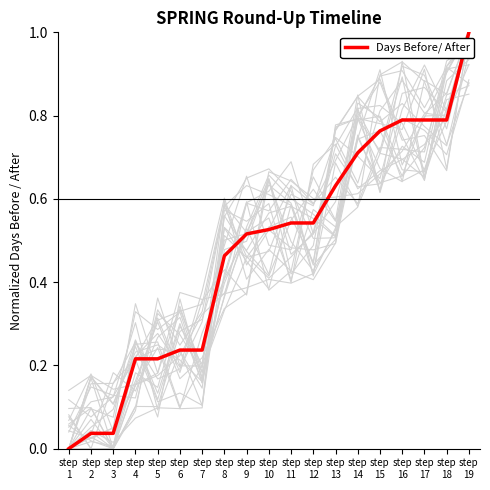

List the labels in order of value, smallest first.

step
1, step
2, step
3, step
4, step
5, step
6, step
7, step
8, step
9, step
10, step
11, step
12, step
13, step
14, step
15, step
16, step
17, step
18, step
19